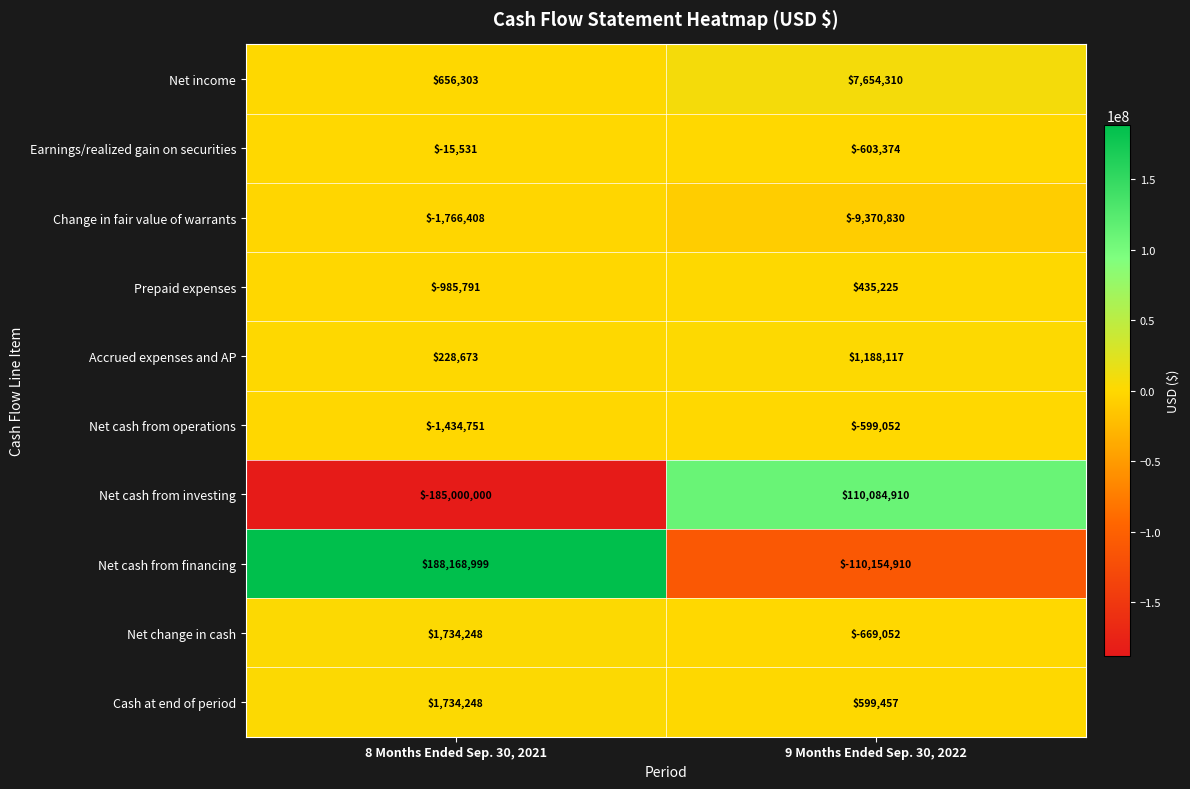

The value of Accrued expenses and AP at 8 Months Ended Sep. 30, 2021 is 228673. True or false?

True